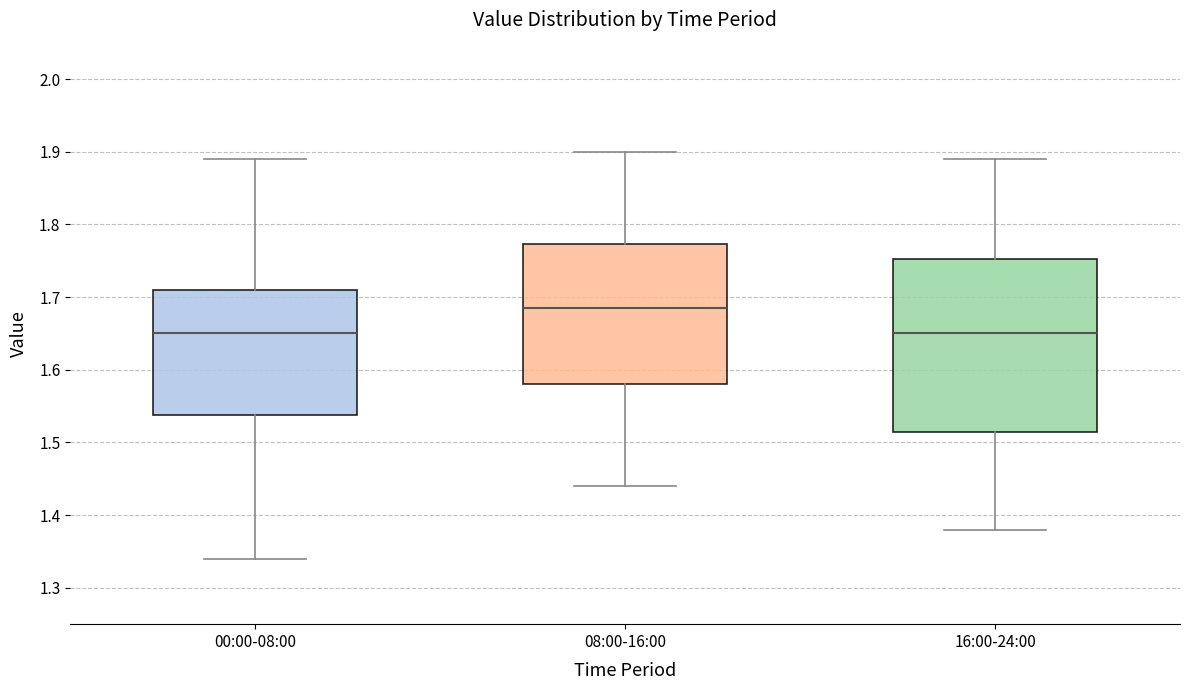

Which box's median line is the highest?

08:00-16:00